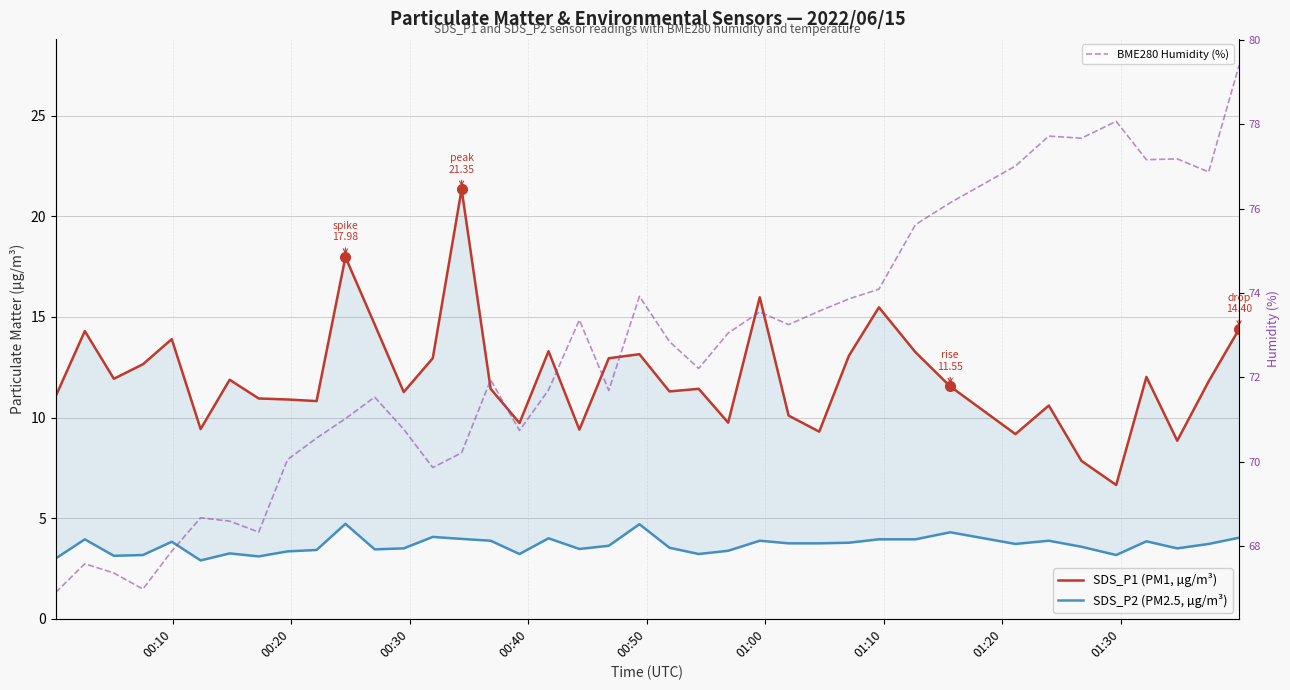

What is the minimum value for BME280 Humidity (%)?

66.9